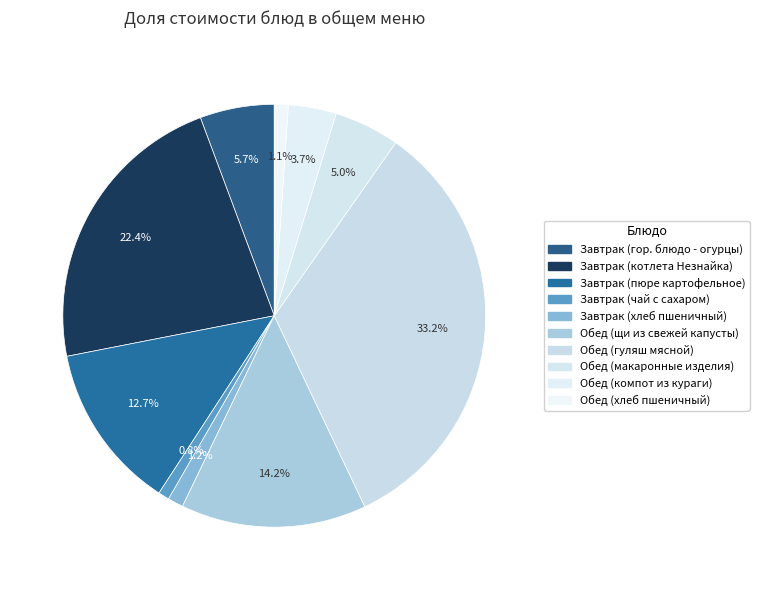

Is there any slice that represents more than half of the pie?

No